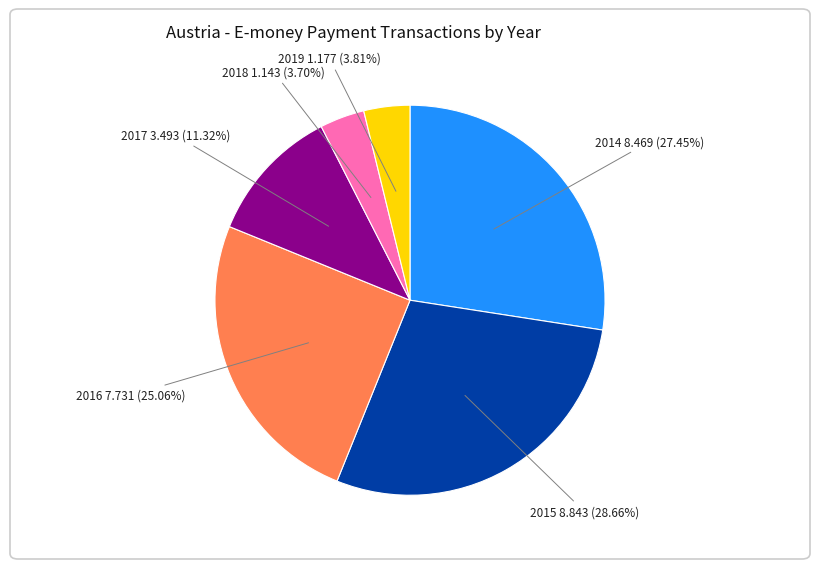

To the nearest percent, what percentage of the pie is 2019?

4%